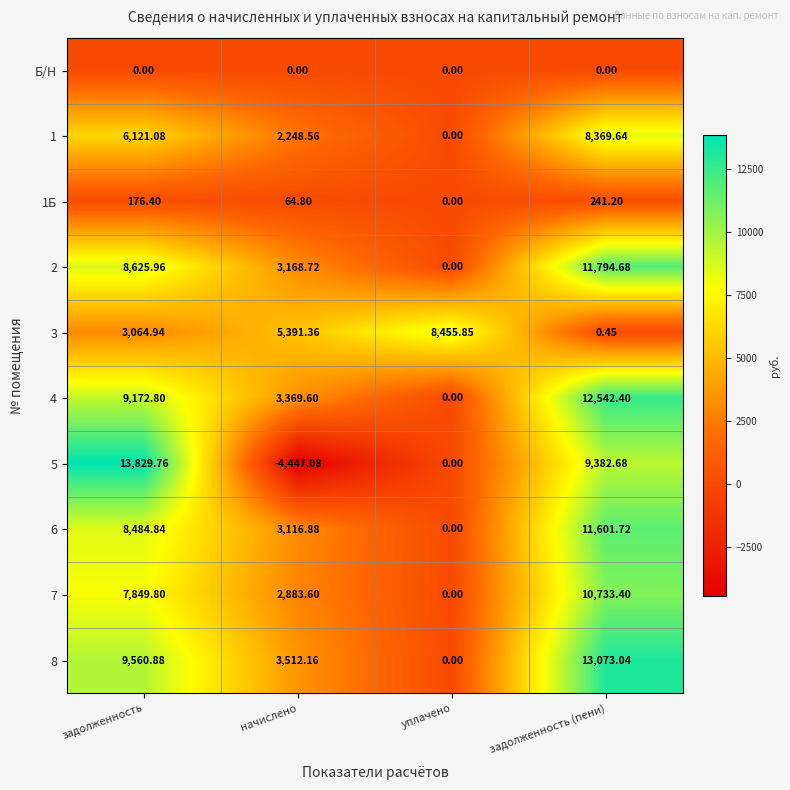

At which category does the chart reach its peak across all series?

задолженность